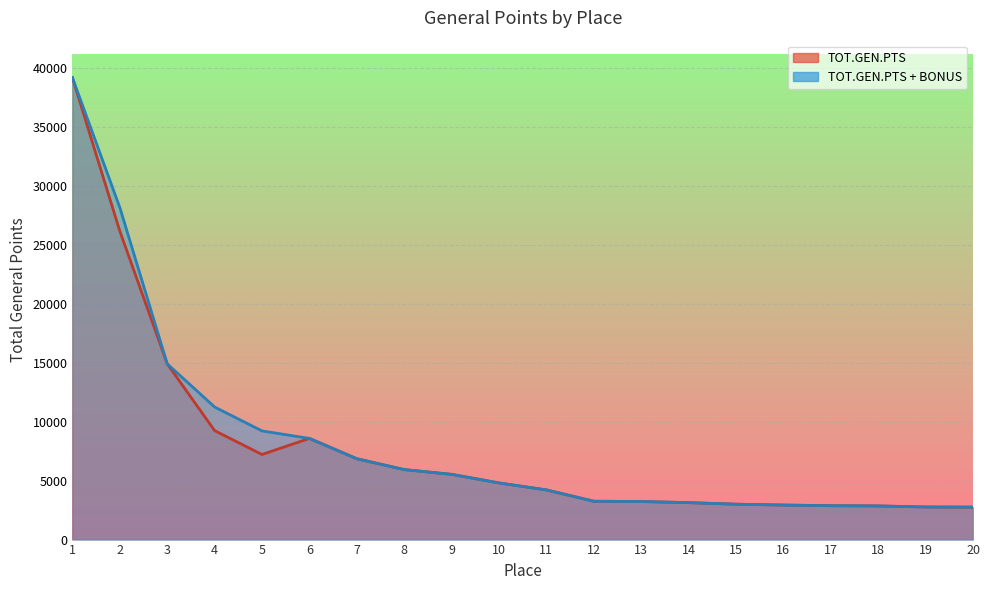

What is the value of the TOT.GEN.PTS + BONUS point at the 6th from the left?

8579